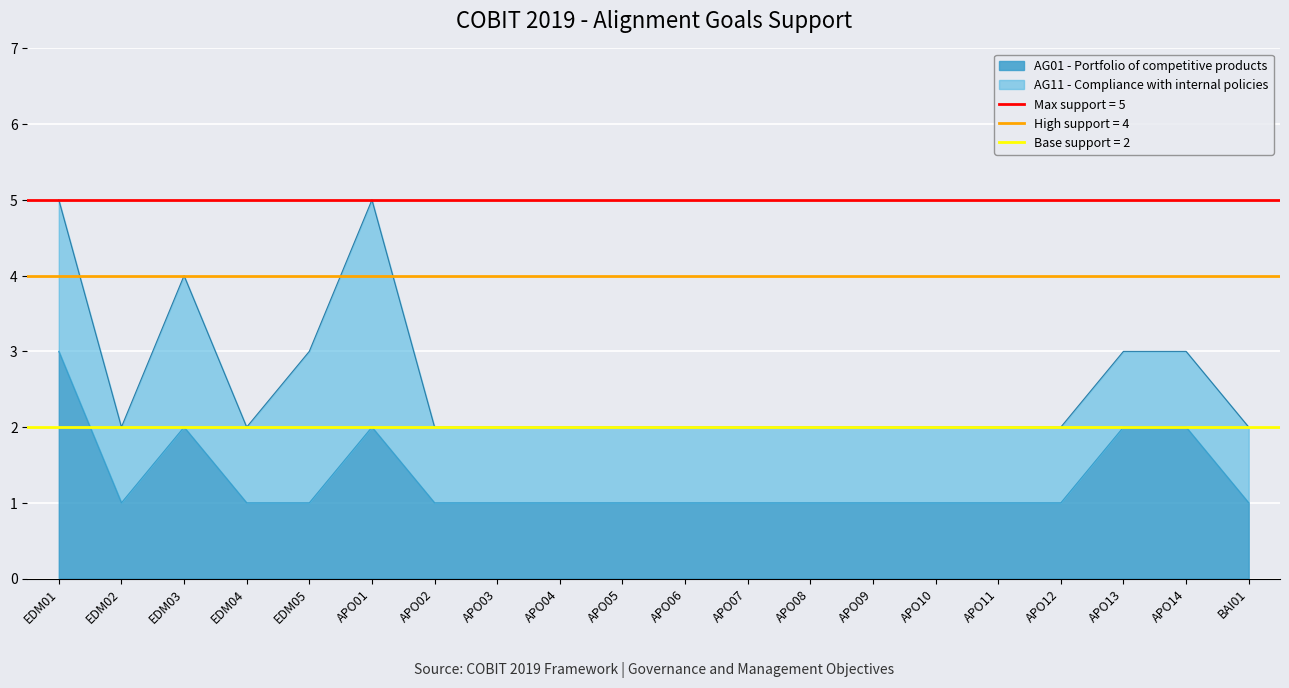

How many interior local valleys (lower than both neighbors) does the data have?

1